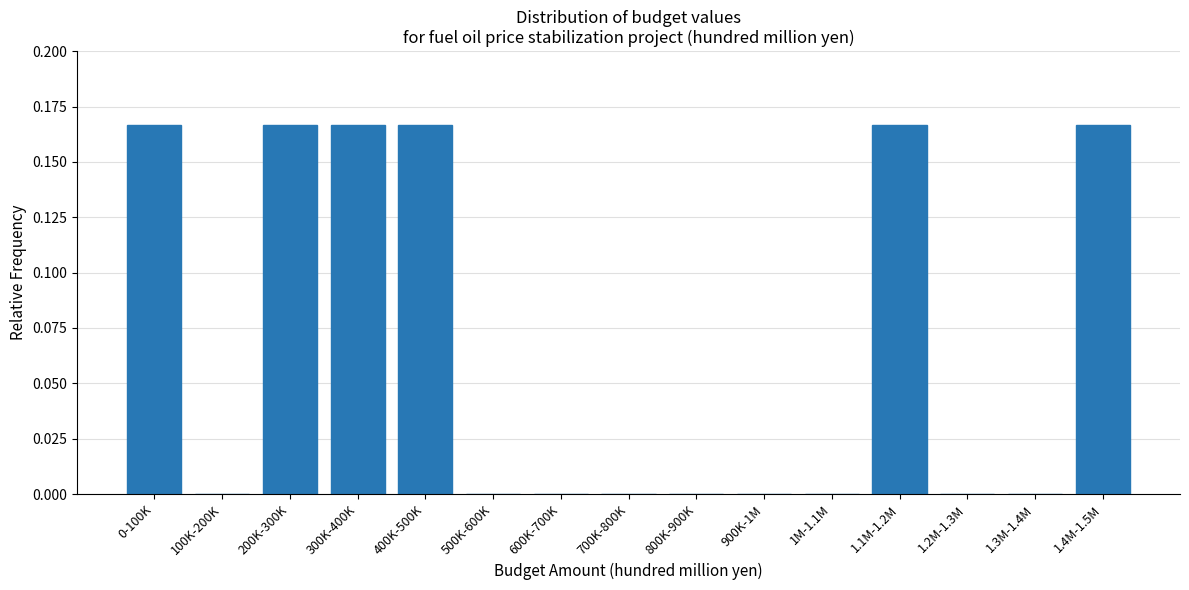

Between 300K-400K and 800K-900K, which is larger?

300K-400K